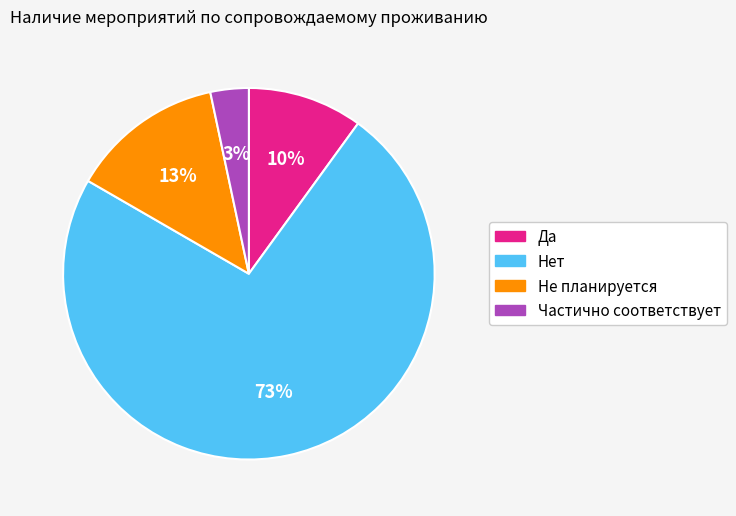

Which category has the smallest portion of the pie?

Частично соответствует